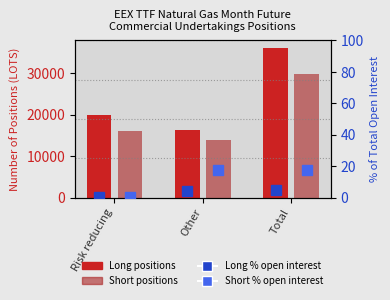

What is the sum of the Short % of open interest values at Total and Other?

34.8